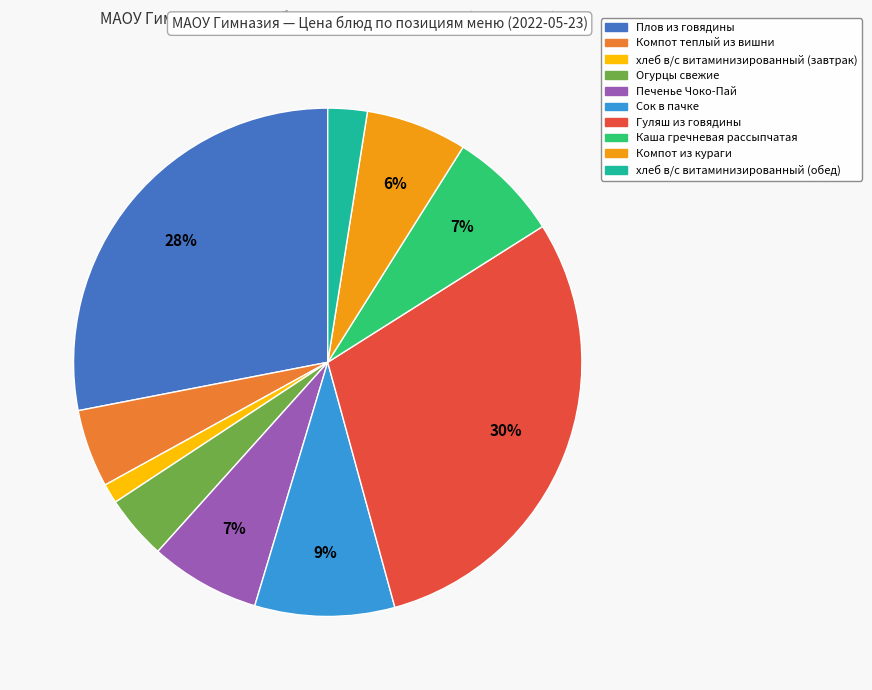

To the nearest percent, what is the average slice percentage?

10%